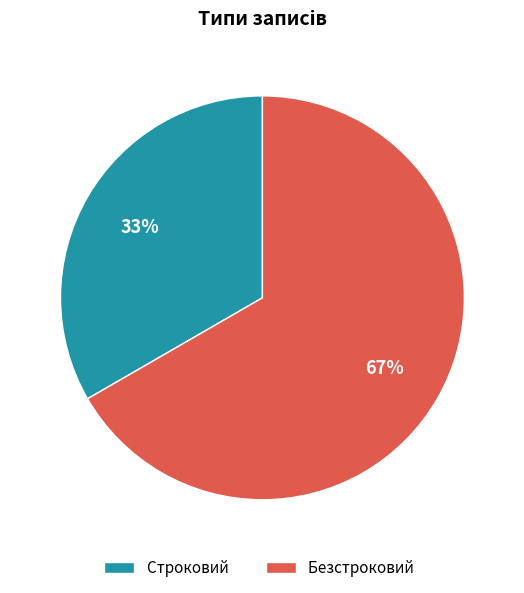

What percentage is the Безстроковий slice, to the nearest percent?

67%